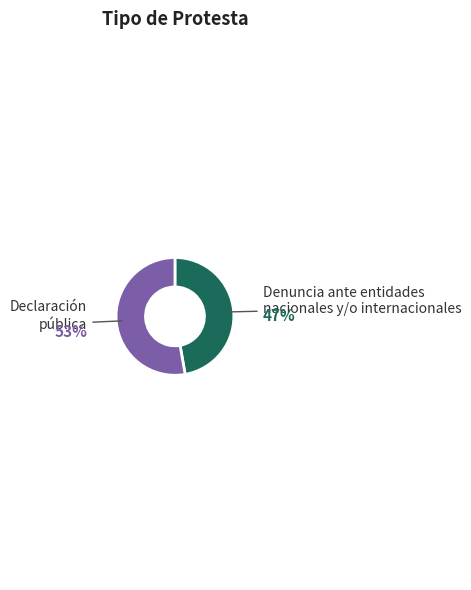

Which slice is the largest?

Declaración pública